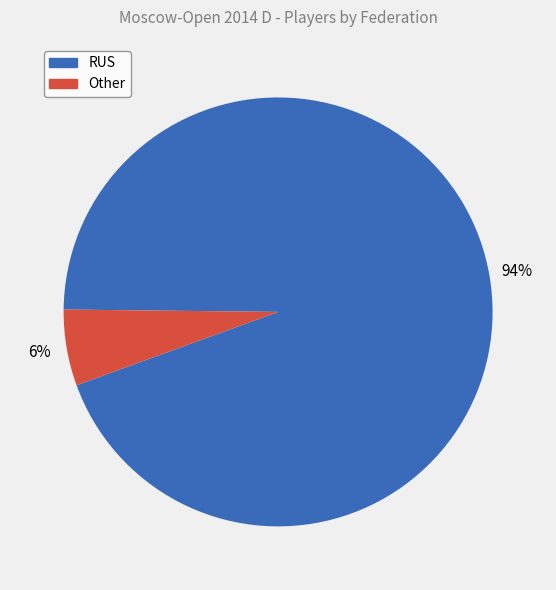

To the nearest percent, what is the combined percentage of Other and RUS?

100%